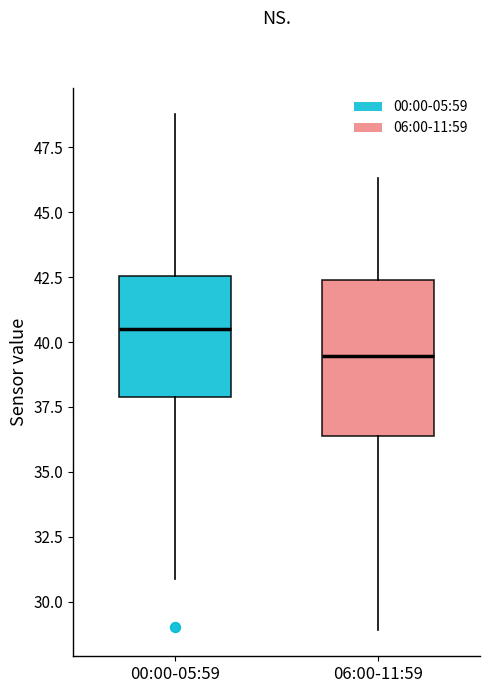

Which box has the lowest median line?

06:00-11:59